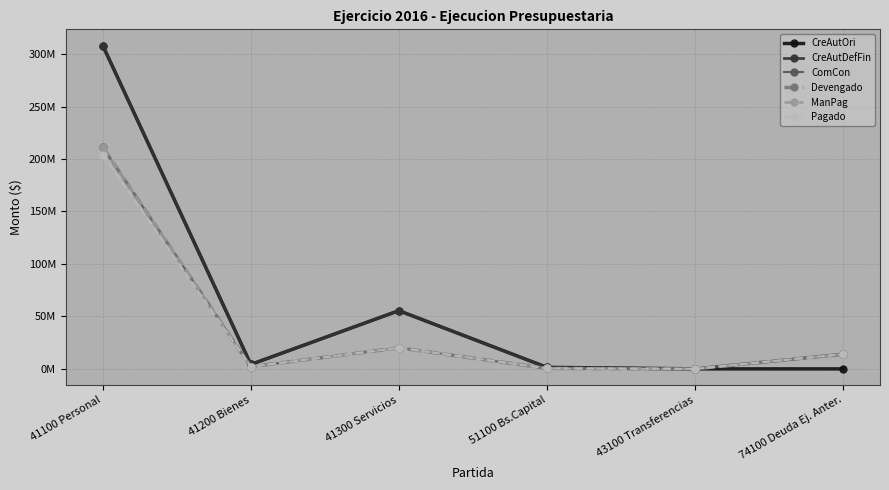

Which series has the largest total across all categories?

CreAutDefFin